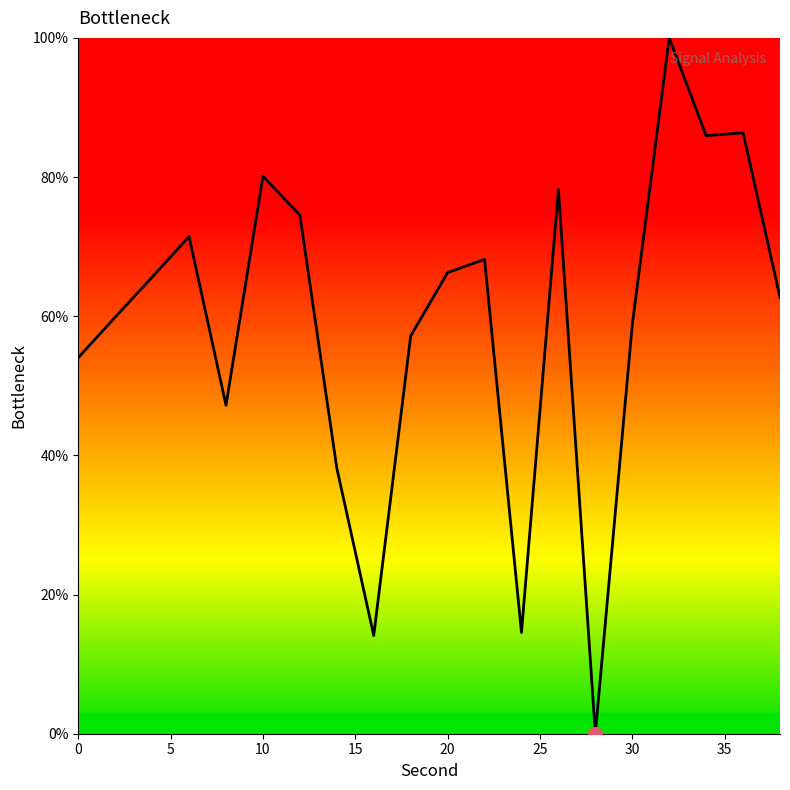

What is the difference between the maximum and minimum values?

100.0